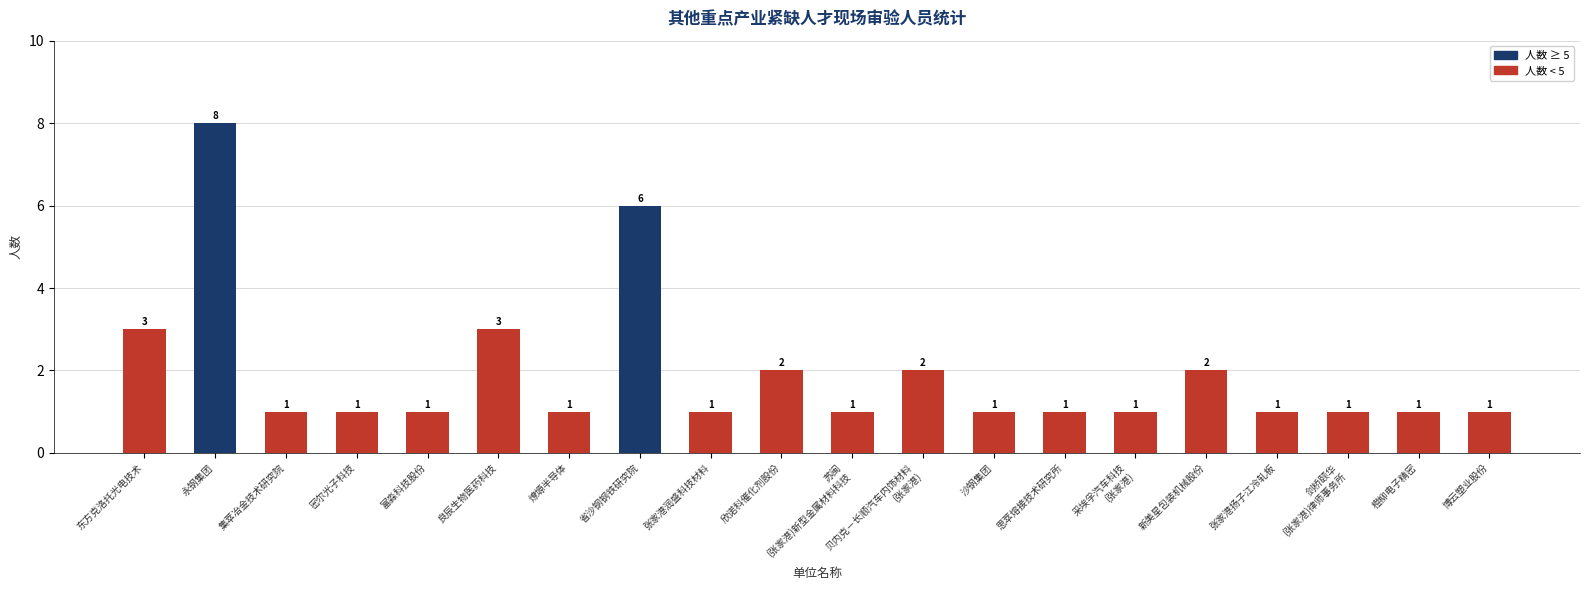

What position from the left is 富淼科技股份?

5